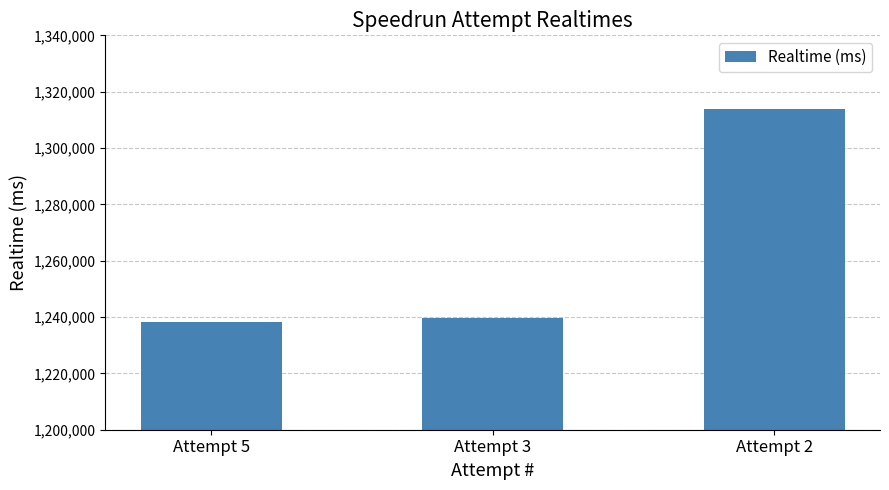

The chart shows a value of 1239572 at Attempt 3. True or false?

True